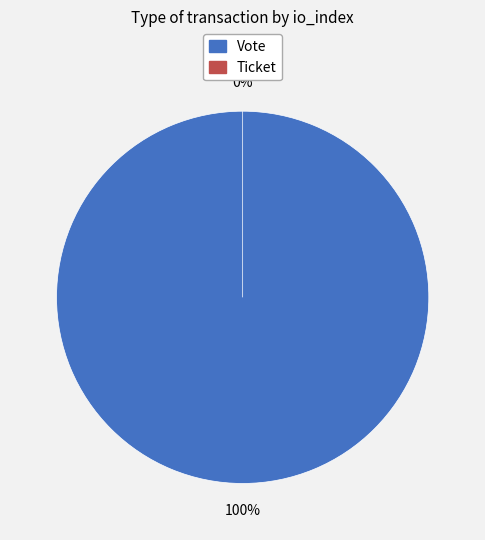

Combined, do Vote and Ticket account for over 50%?

Yes